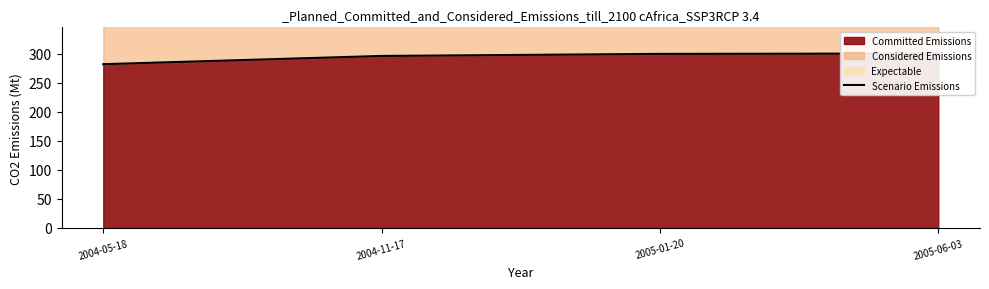

The chart shows a value of 299.3 at 2005-01-20. True or false?

True